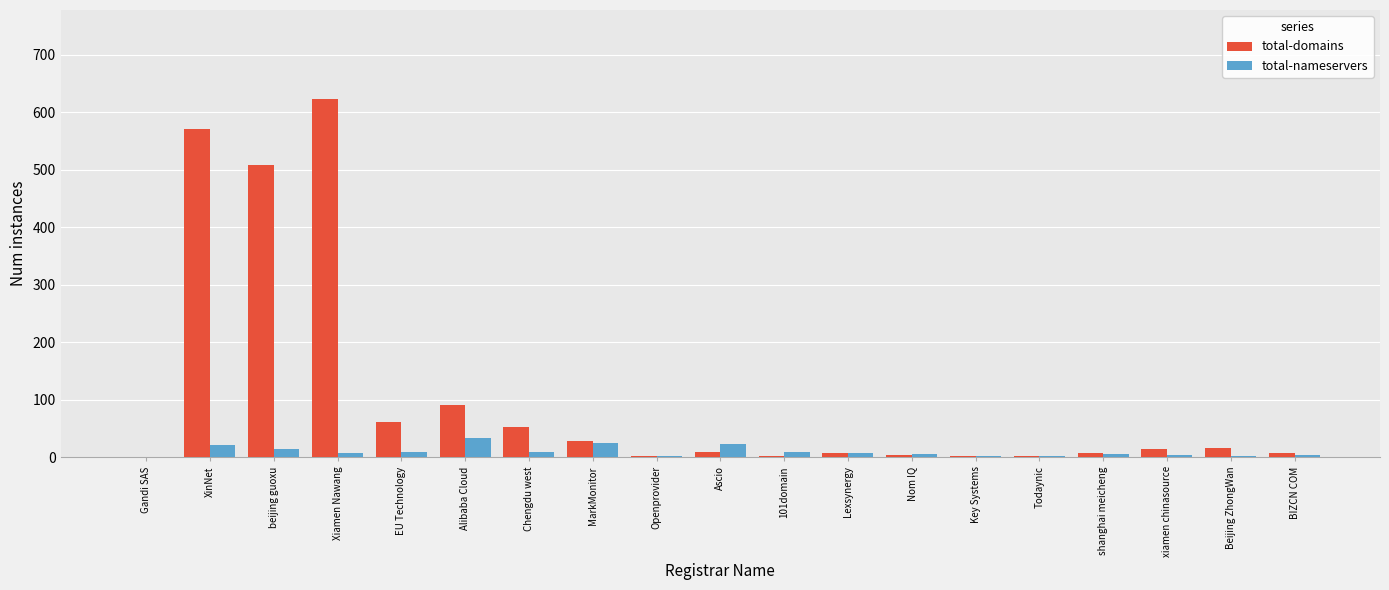

Is it true that total-nameservers equals 6 at Nom IQ?

True